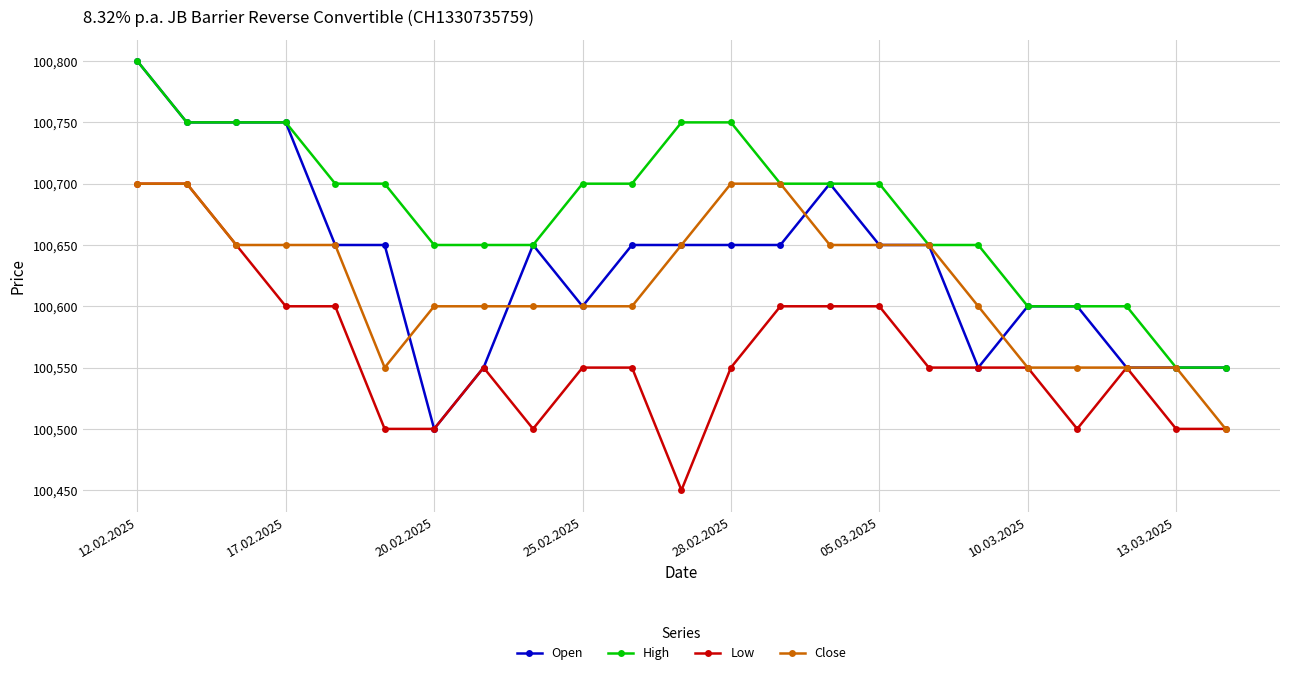

Which series has the widest spread of values?

Open